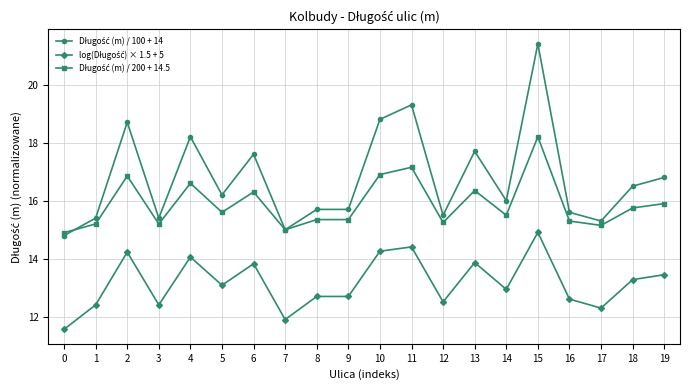

What is the difference between the highest and lowest values at 19?

3.3